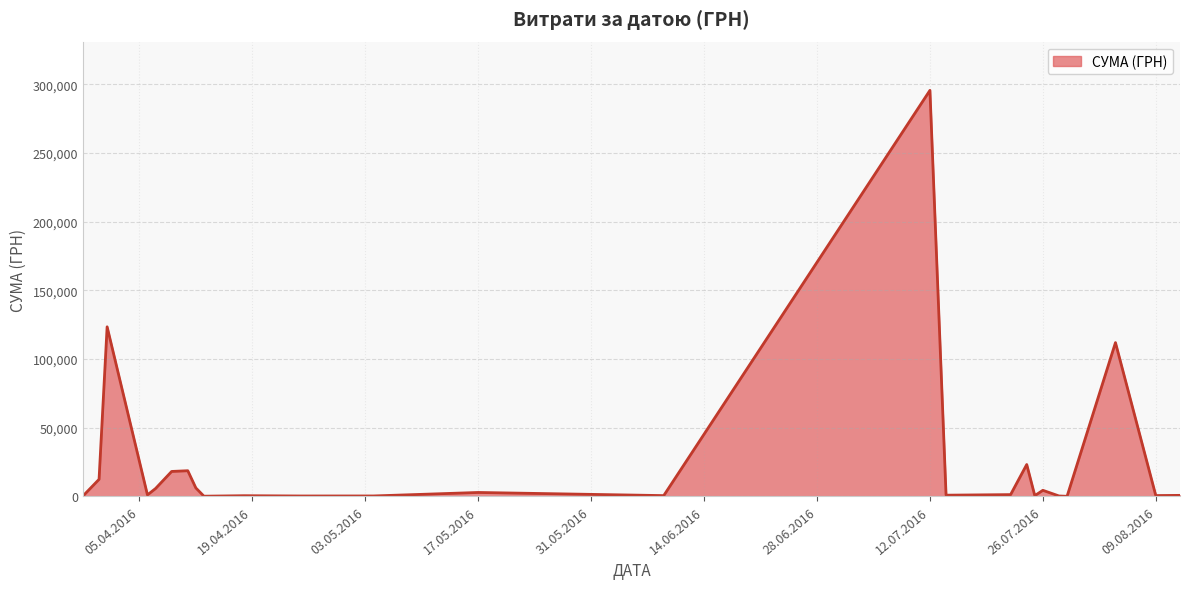

How many categories are shown in the chart?

25